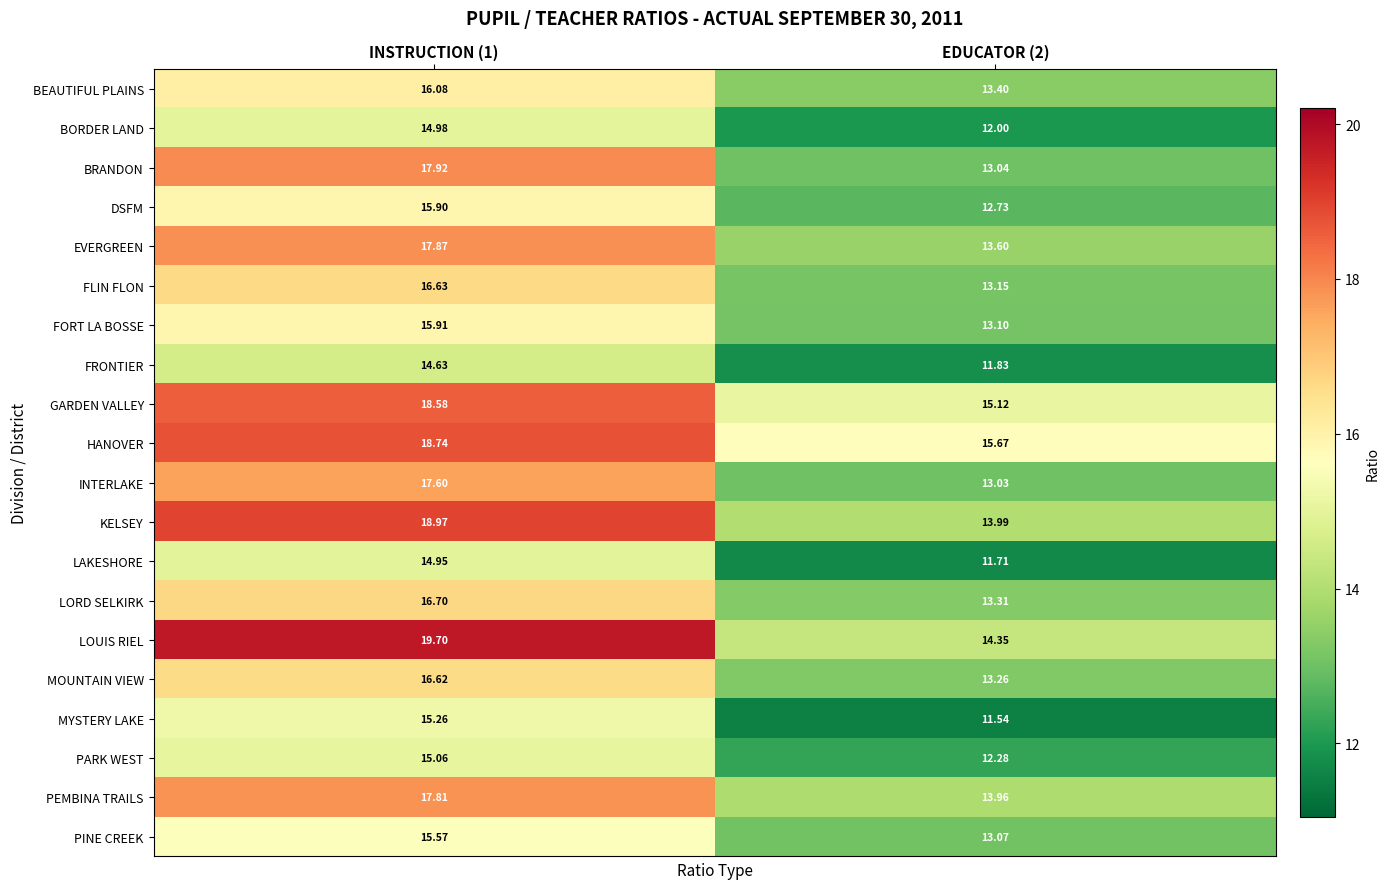

Is the value of BRANDON at EDUCATOR (2) greater than the value of MOUNTAIN VIEW at EDUCATOR (2)?

No